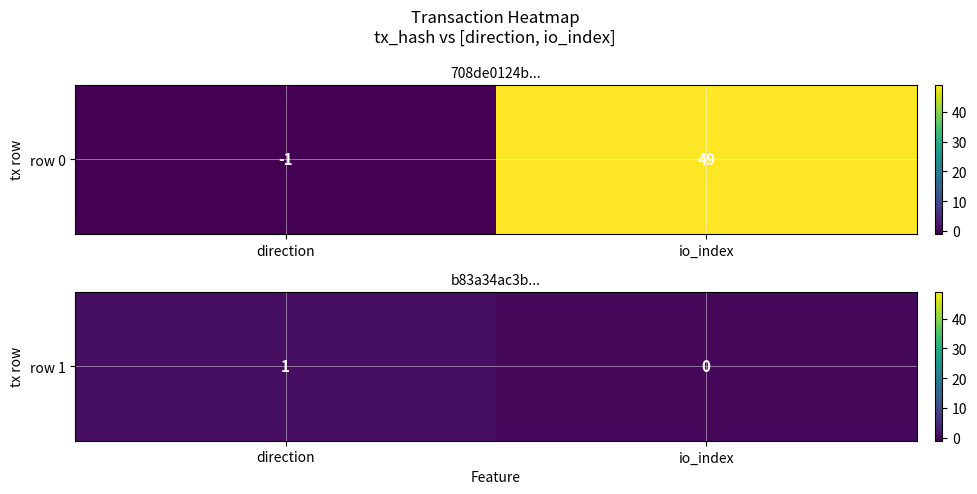

How many values are above zero?

1